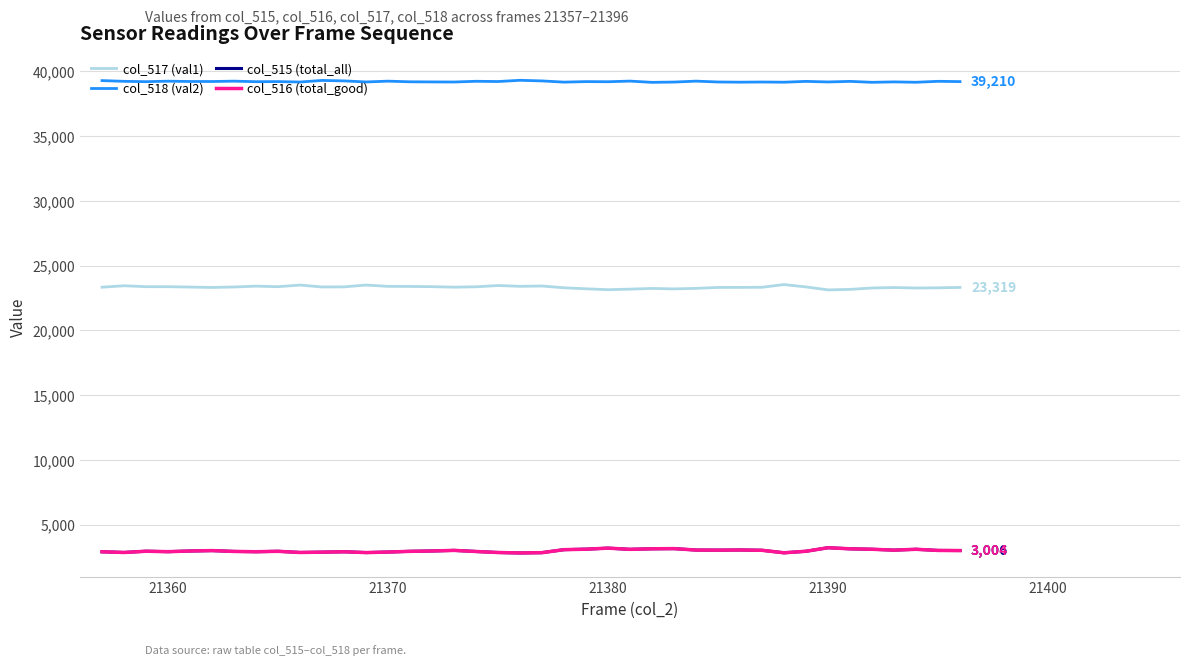

What is the maximum value shown in the chart?

39310